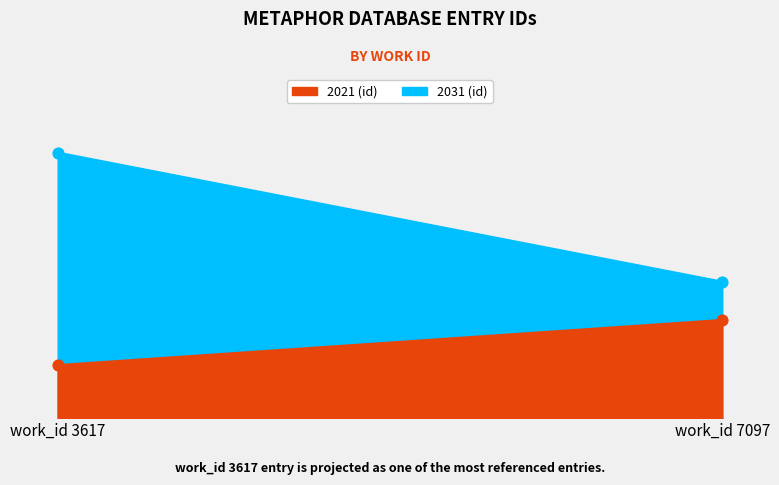

At how many categories does at least one series exceed 18372?

1